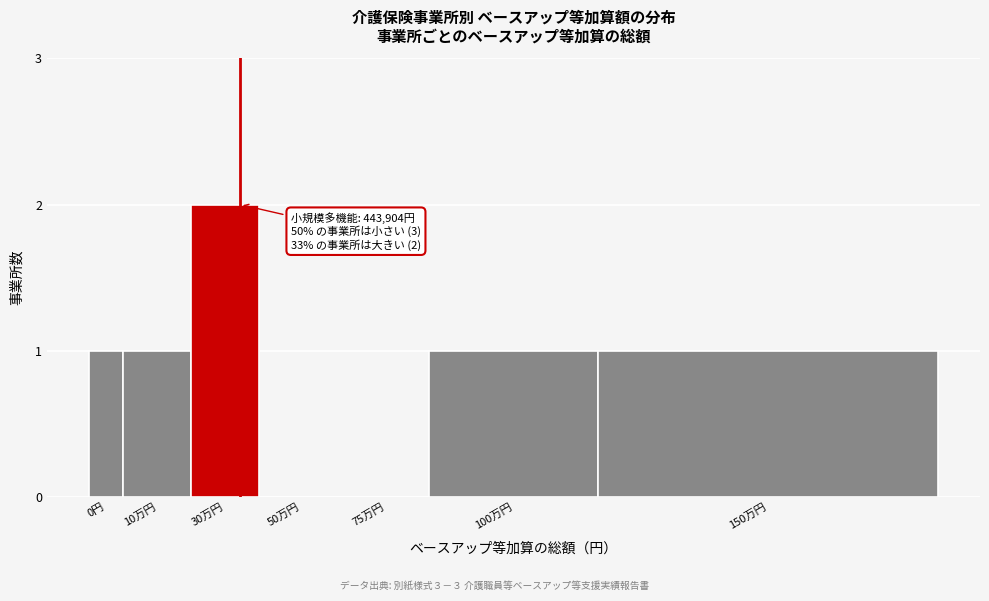

Reading left to right, extract all data points from this chart.

0円=1	10万円=1	30万円=2	50万円=0	75万円=0	100万円=1	150万円=1